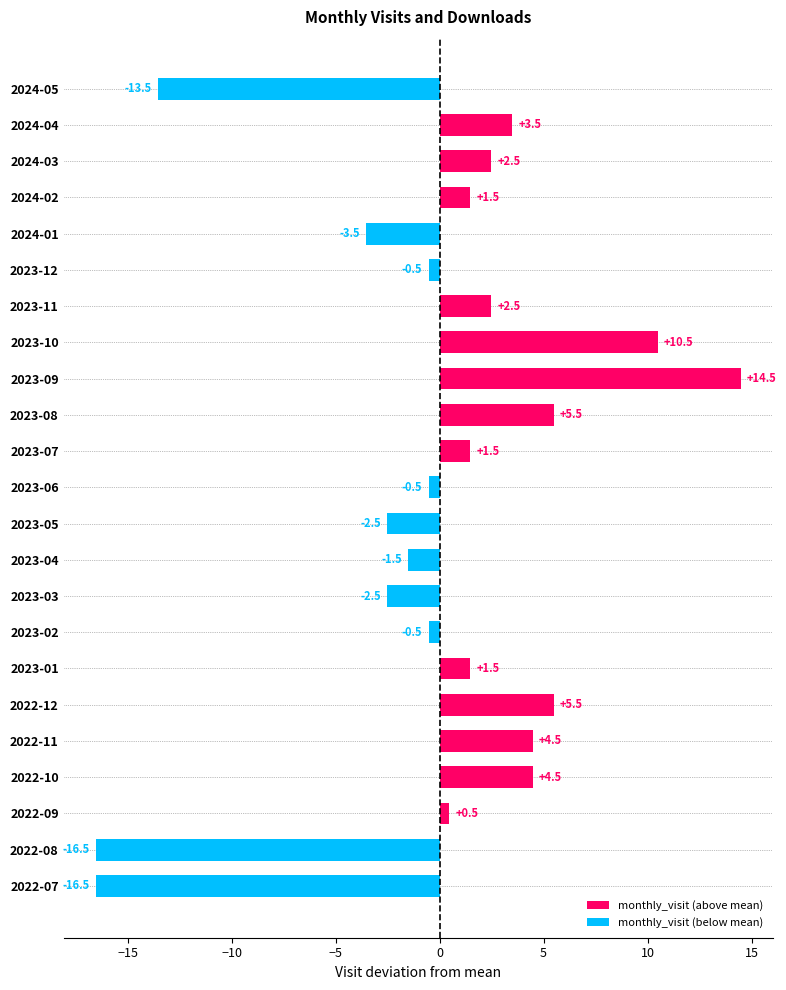

Read the monthly_visit (above mean) value at 2023-10.

10.5